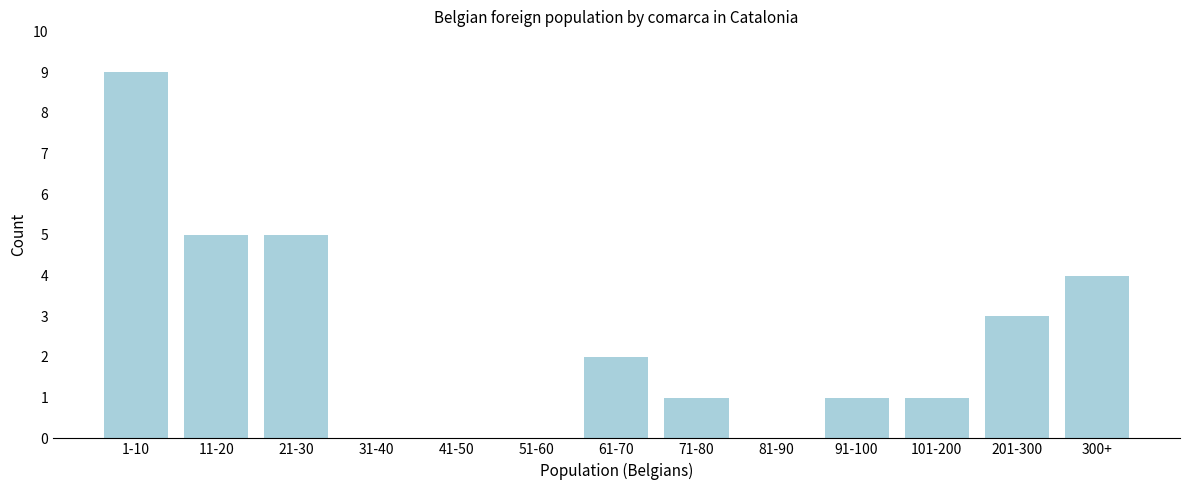

Reading left to right, what are all the values shown in this chart?

1-10=9	11-20=5	21-30=5	31-40=0	41-50=0	51-60=0	61-70=2	71-80=1	81-90=0	91-100=1	101-200=1	201-300=3	300+=4